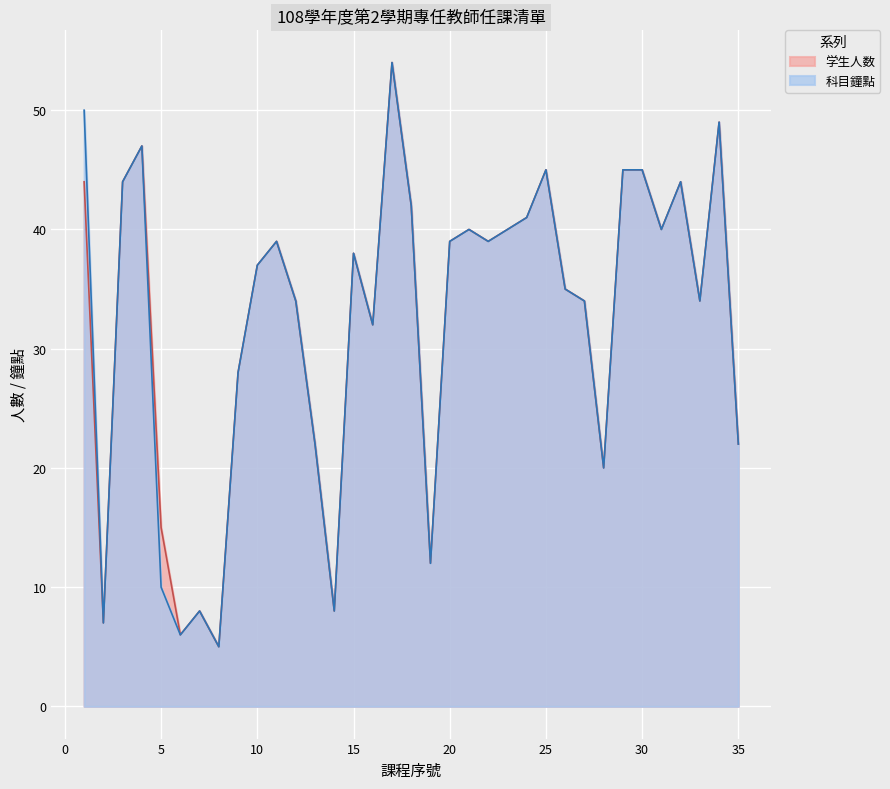

True or false: 科目鐘點 and 学生人数 cross at least once.

False